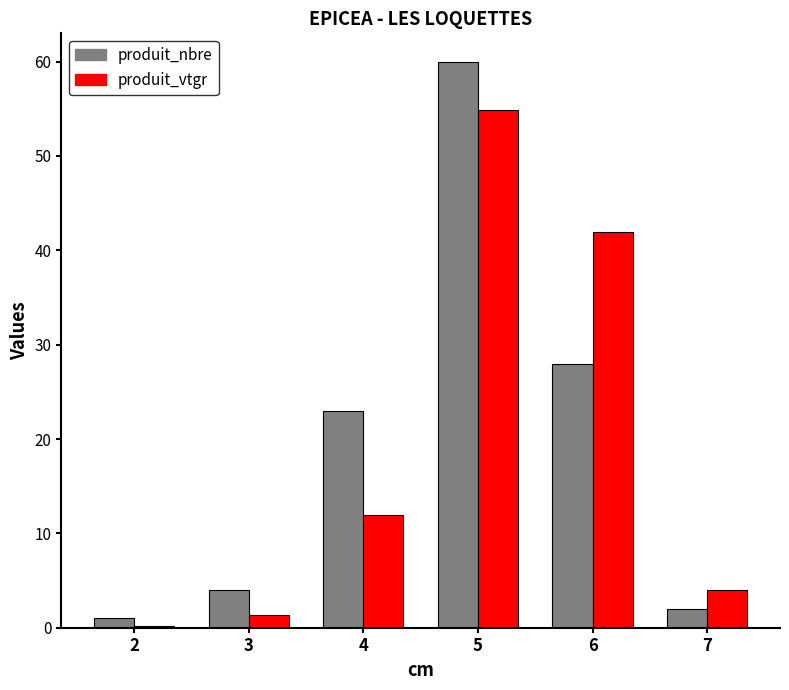

How many categories are shown in the chart?

6